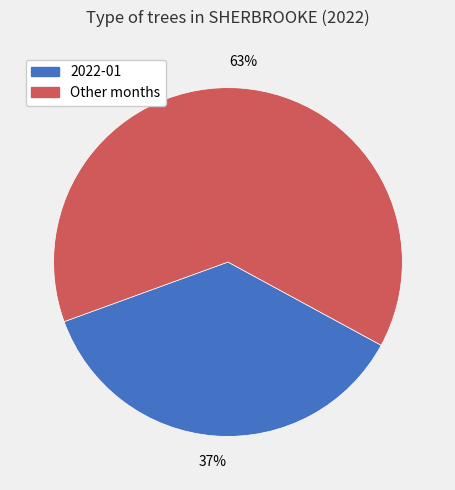

To the nearest percent, what is the average slice percentage?

50%